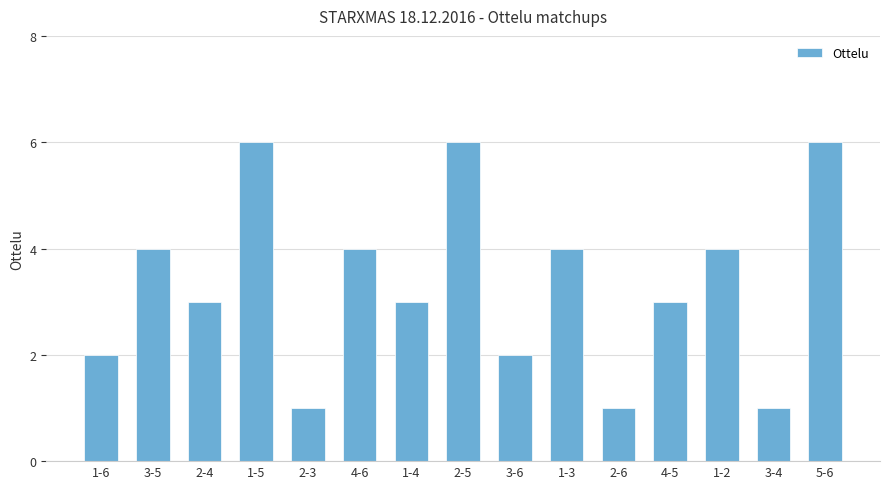

How many bars are there in total?

15